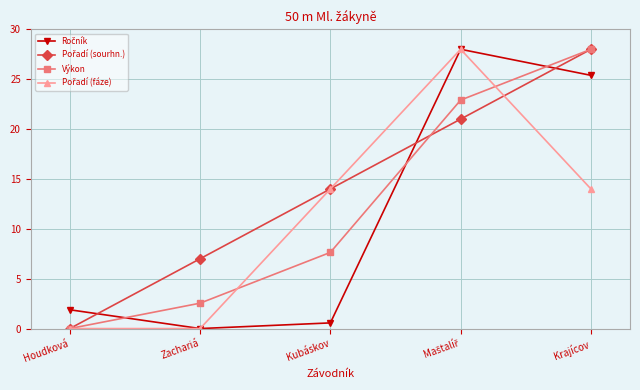

What is the difference between the Výkon values at Kubáskov and Zachariá?

5.1